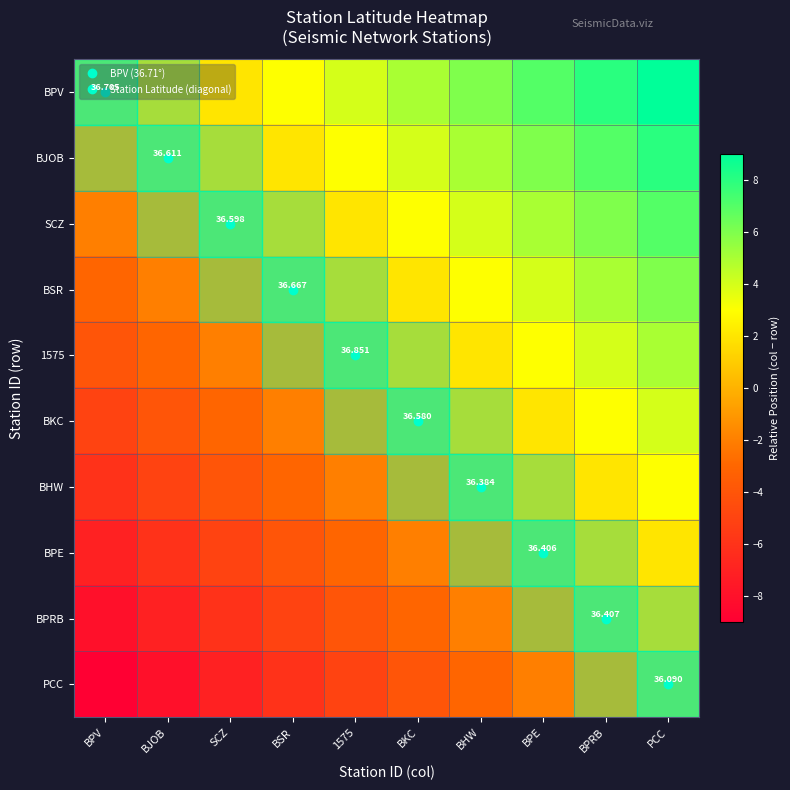

Rank the series at 1575 from highest to lowest value.

BPV, BJOB, SCZ, BSR, 1575, BKC, BHW, BPE, BPRB, PCC